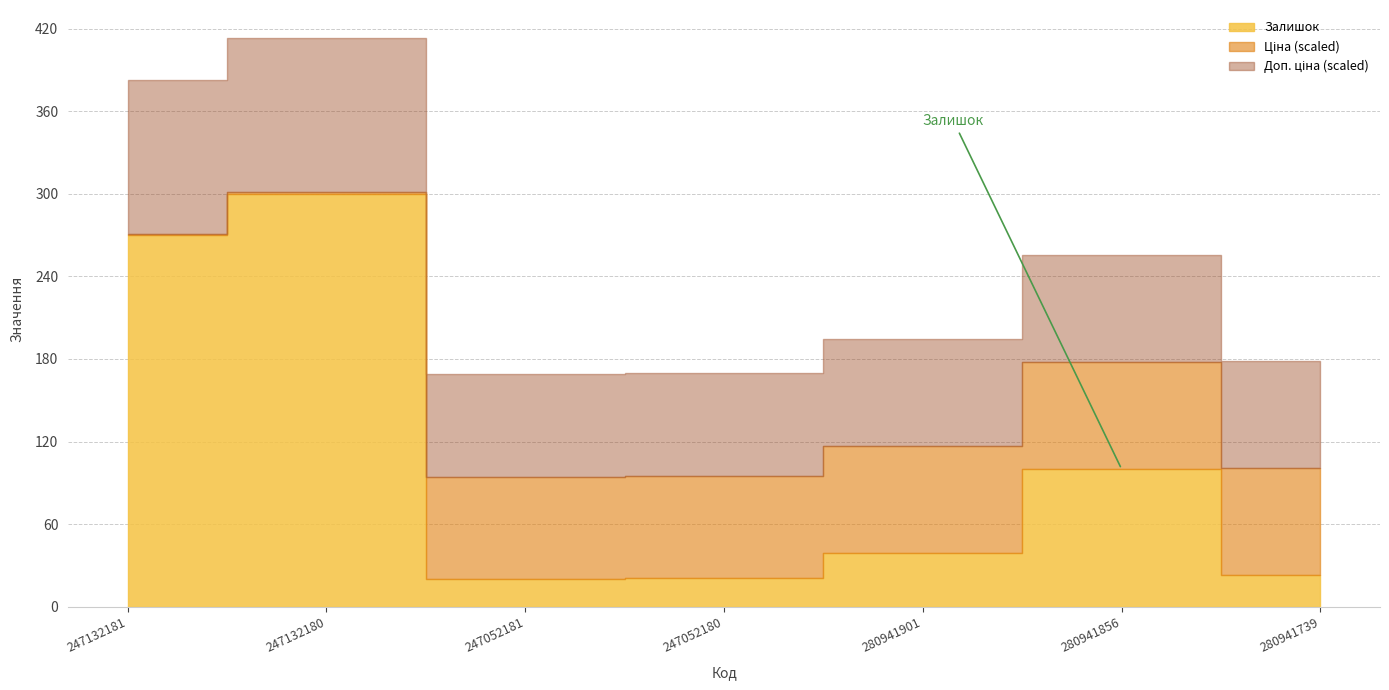

Is it true that Ціна equals 7792.9 at 280941901?

True